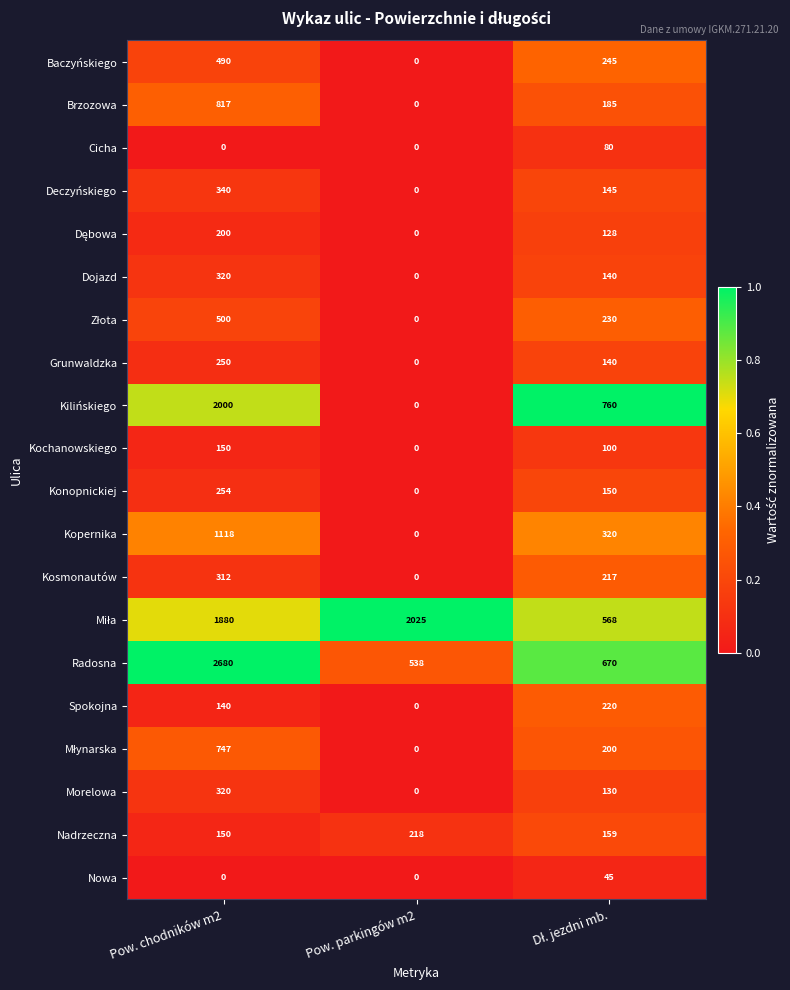

Which category has the highest value across all series?

Pow. chodników m2